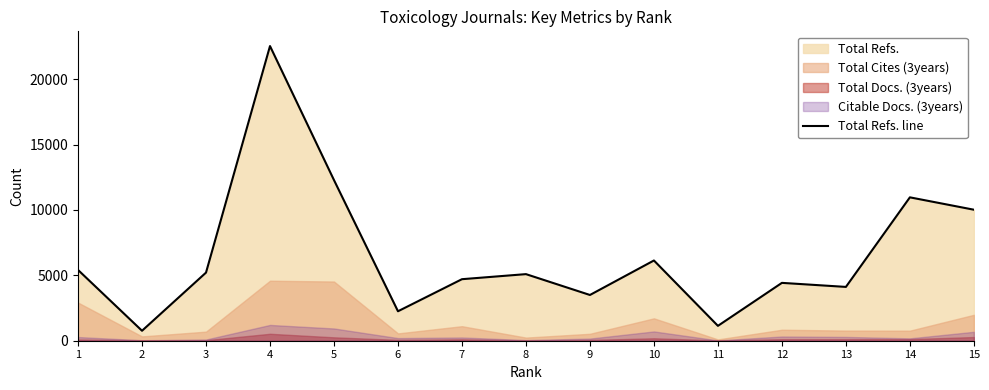

How many categories are shown in the chart?

15